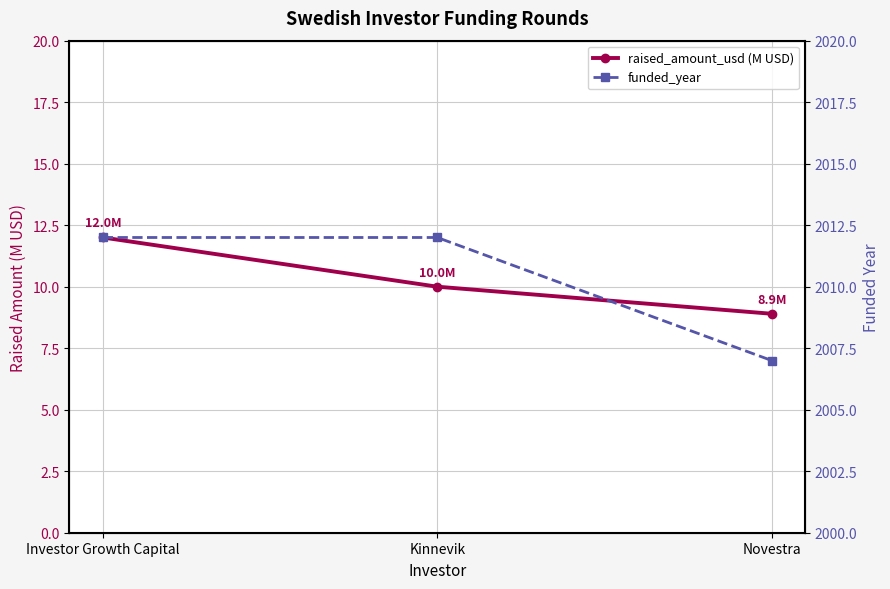

What is the minimum value shown in the chart?

8.9